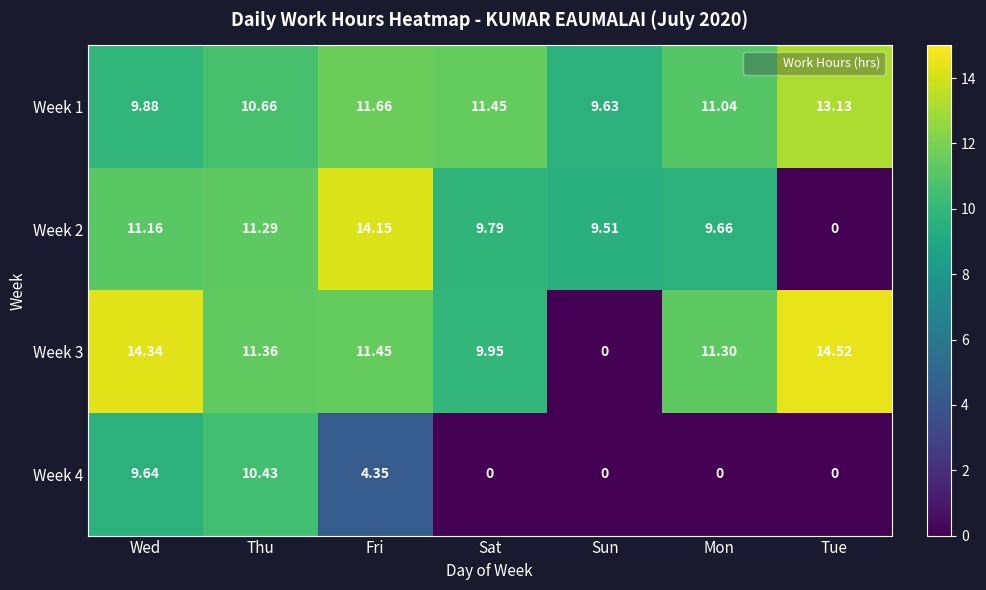

At which category is the sum across all series the highest?

Wed